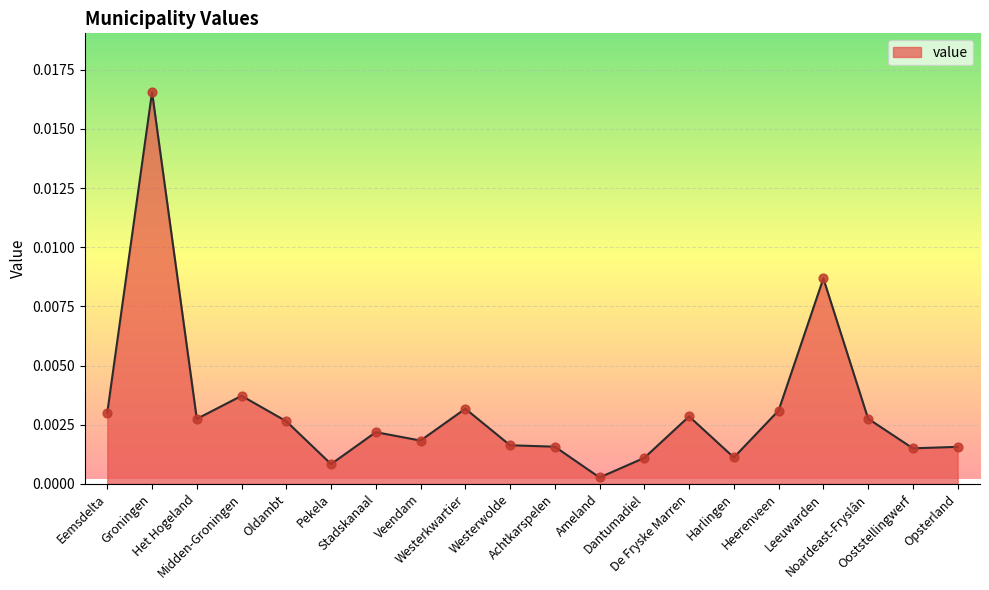

Between Dantumadiel and Ooststellingwerf, which is larger?

Ooststellingwerf